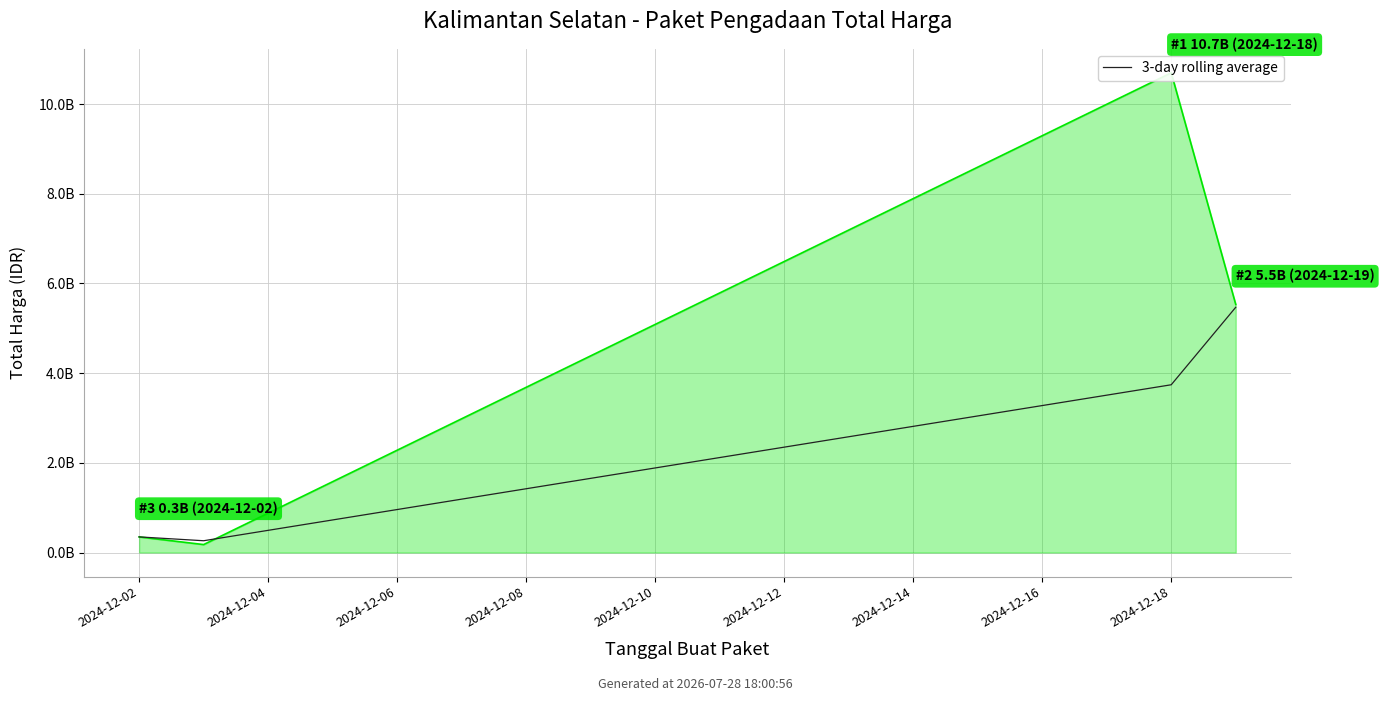

The value at 2024-12-06 is 2259930376.5. True or false?

False